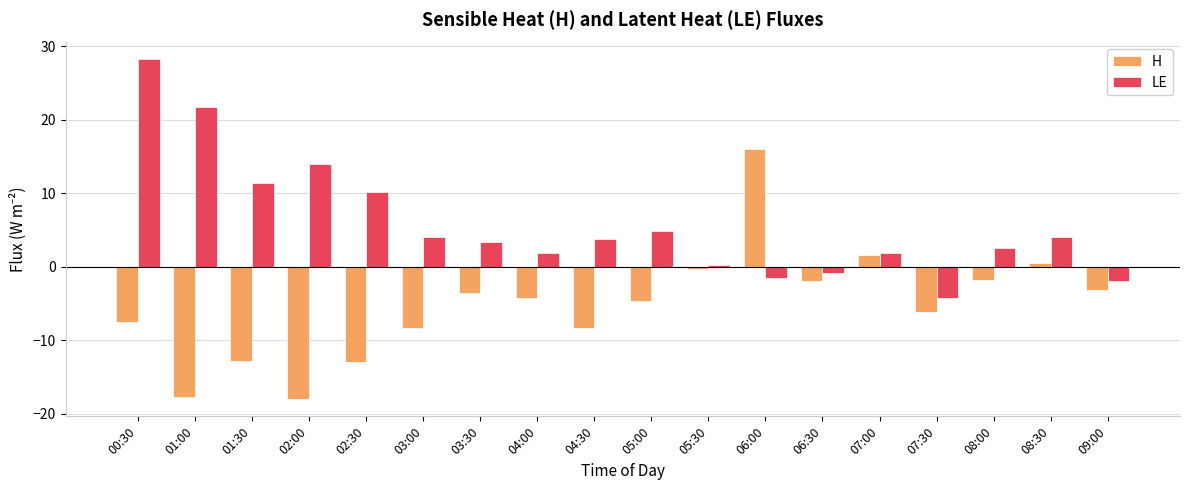

What is the total value across all series at 09:00?

-5.0